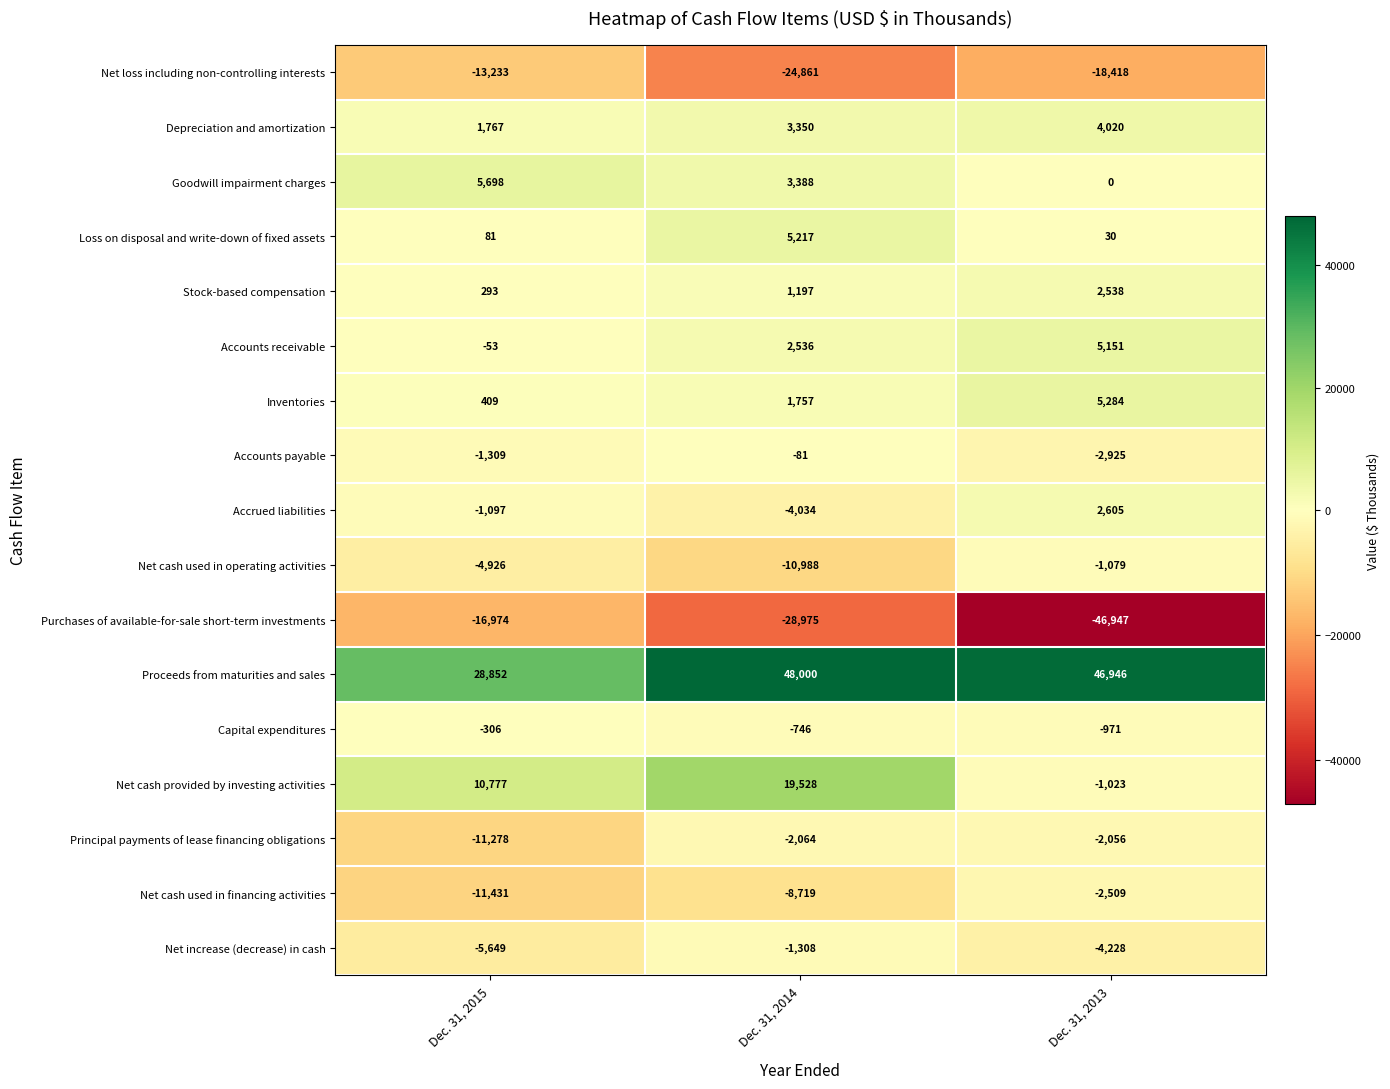

What is the minimum value shown in the chart?

-46947